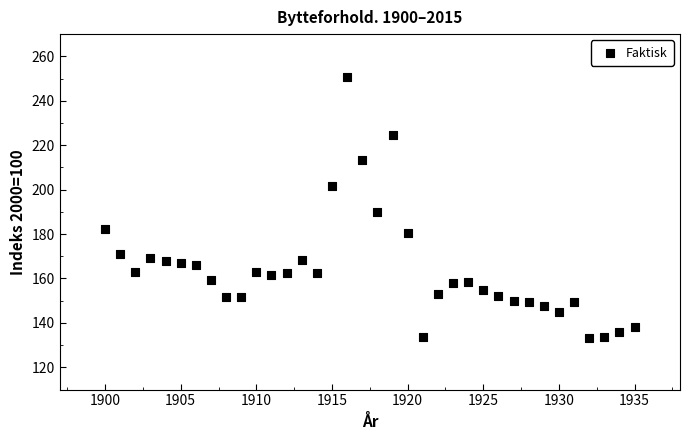

What is the range of Y values (max minus min)?

117.6